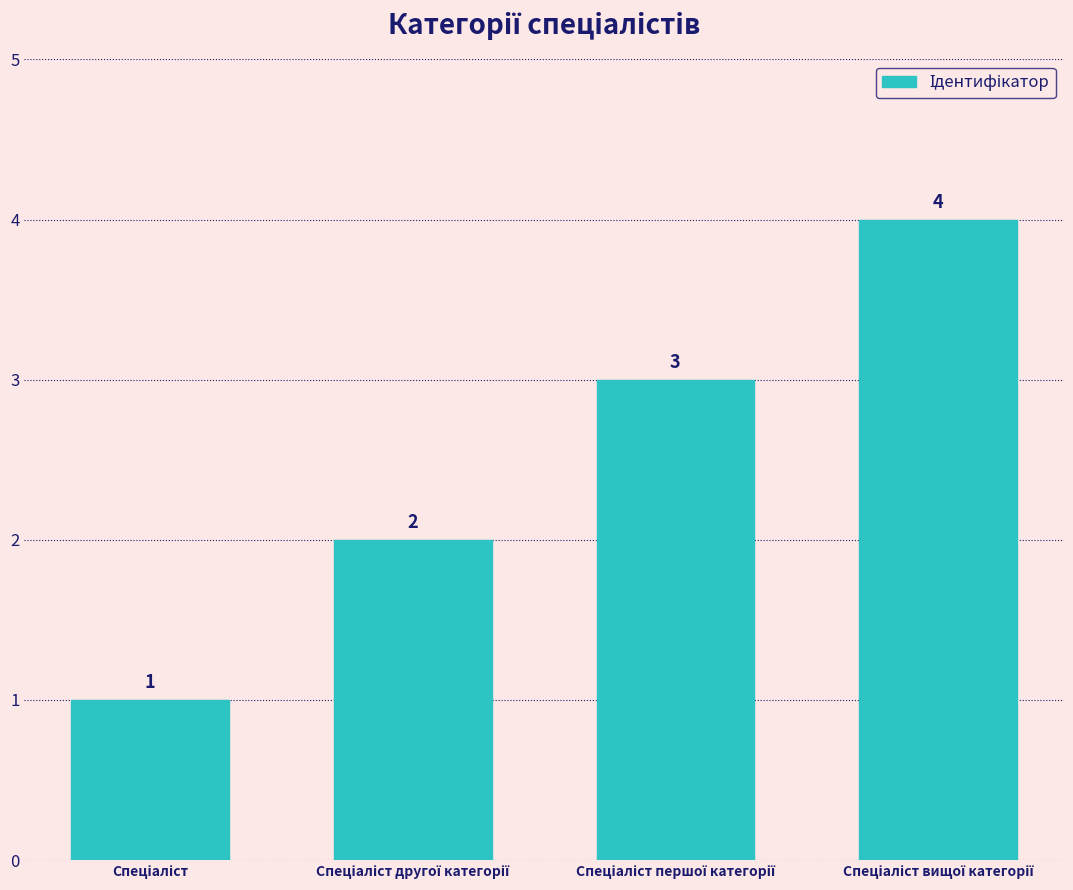

What is the greatest value displayed?

4